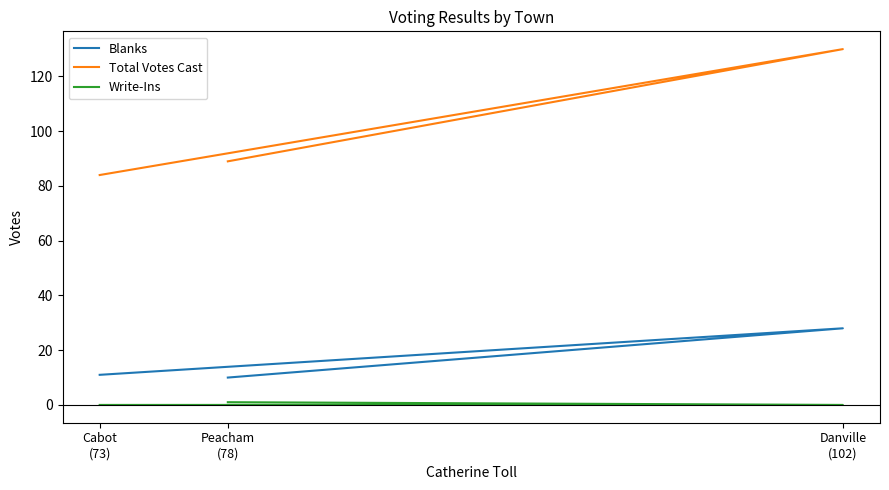

Reading right to left, transcribe all the data shown in this chart.

Blanks: 10	28	11
Total Votes Cast: 89	130	84
Write-Ins: 1	0	0